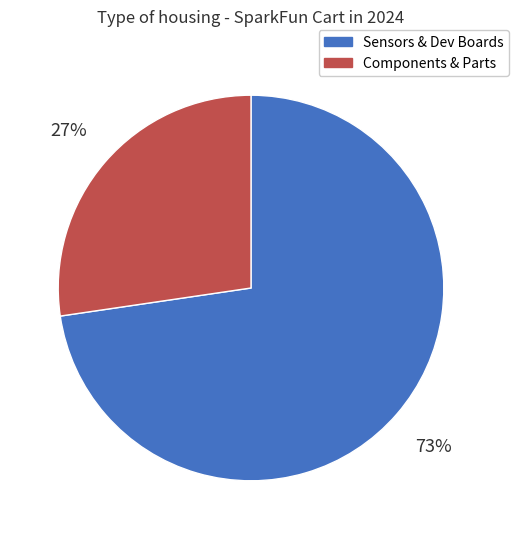

To the nearest percent, what is the average slice percentage?

50%